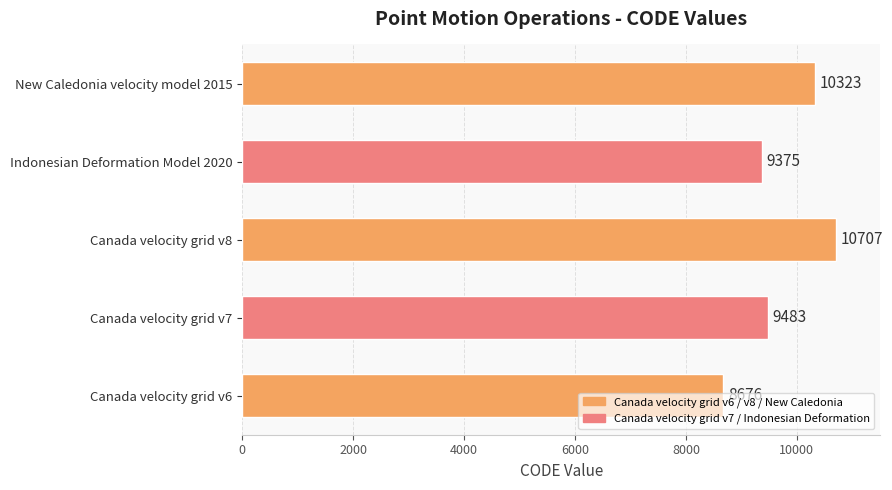

Are the bars grouped side by side (vs. stacked)?

No